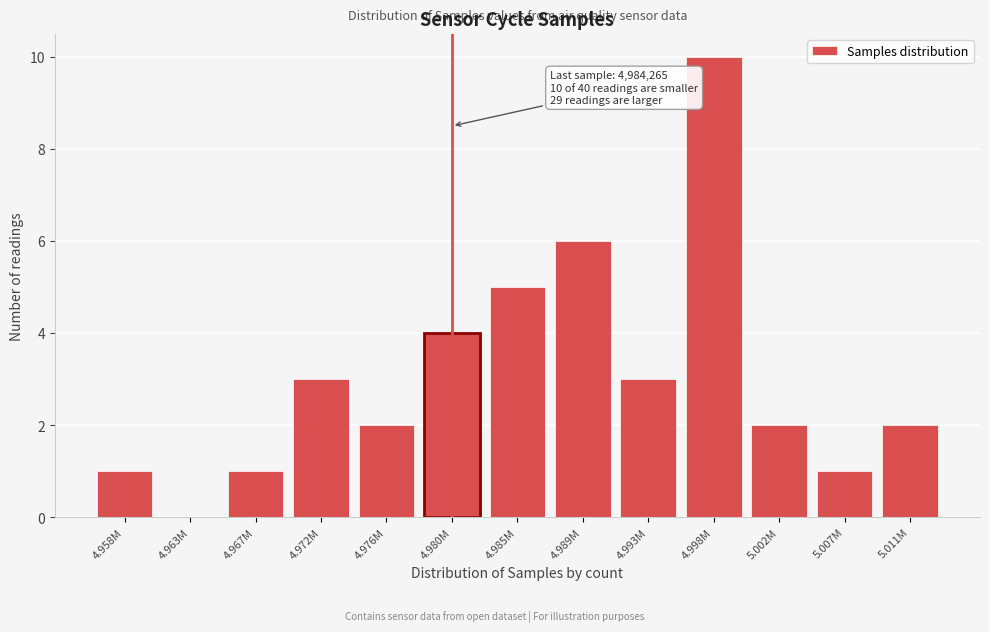

Reading left to right, extract all data points from this chart.

4.958M=1	4.963M=0	4.967M=1	4.972M=3	4.976M=2	4.980M=4	4.985M=5	4.989M=6	4.993M=3	4.998M=10	5.002M=2	5.007M=1	5.011M=2